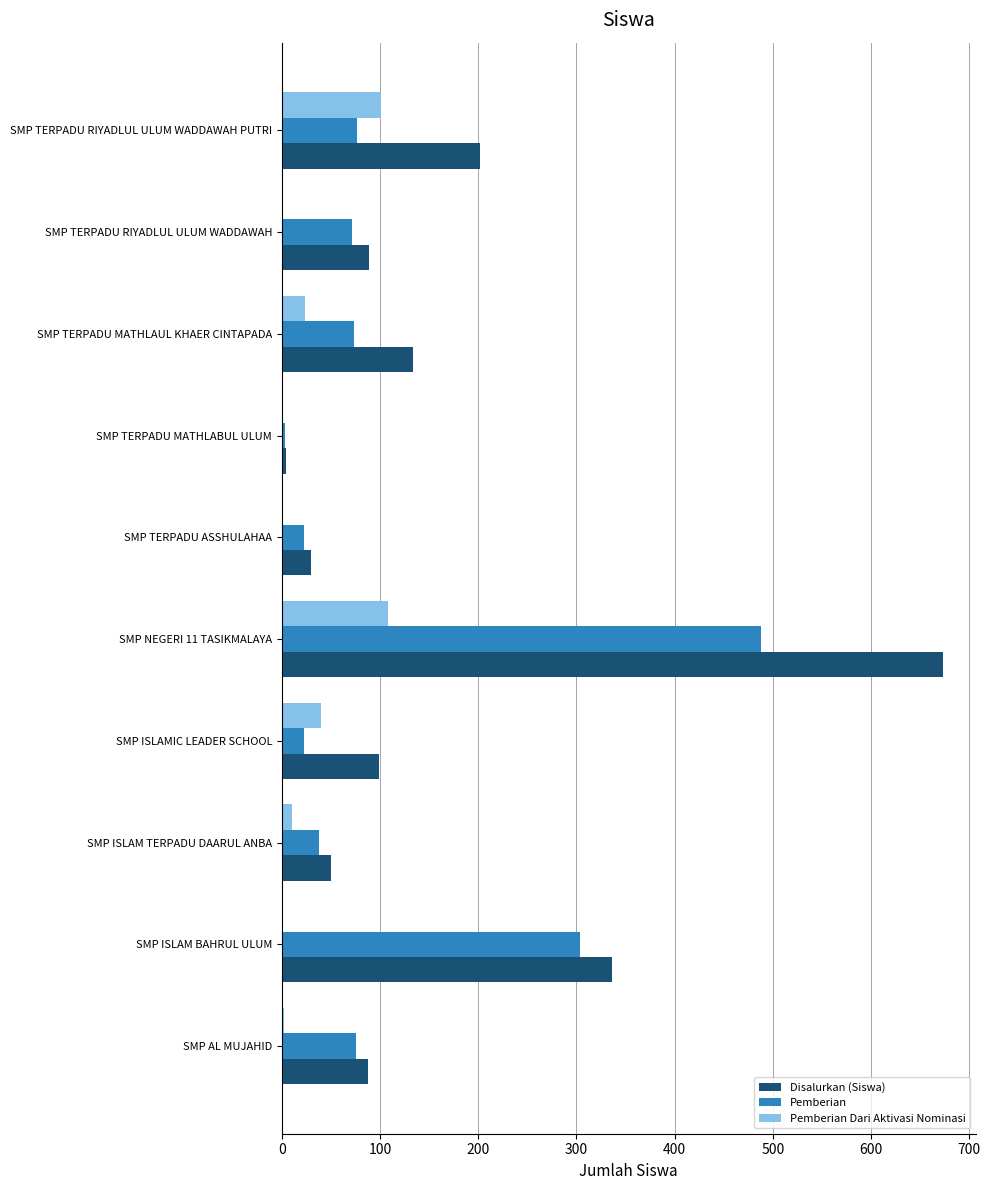

At which label is Pemberian Dari Aktivasi Nominasi closest to 54?

SMP ISLAMIC LEADER SCHOOL